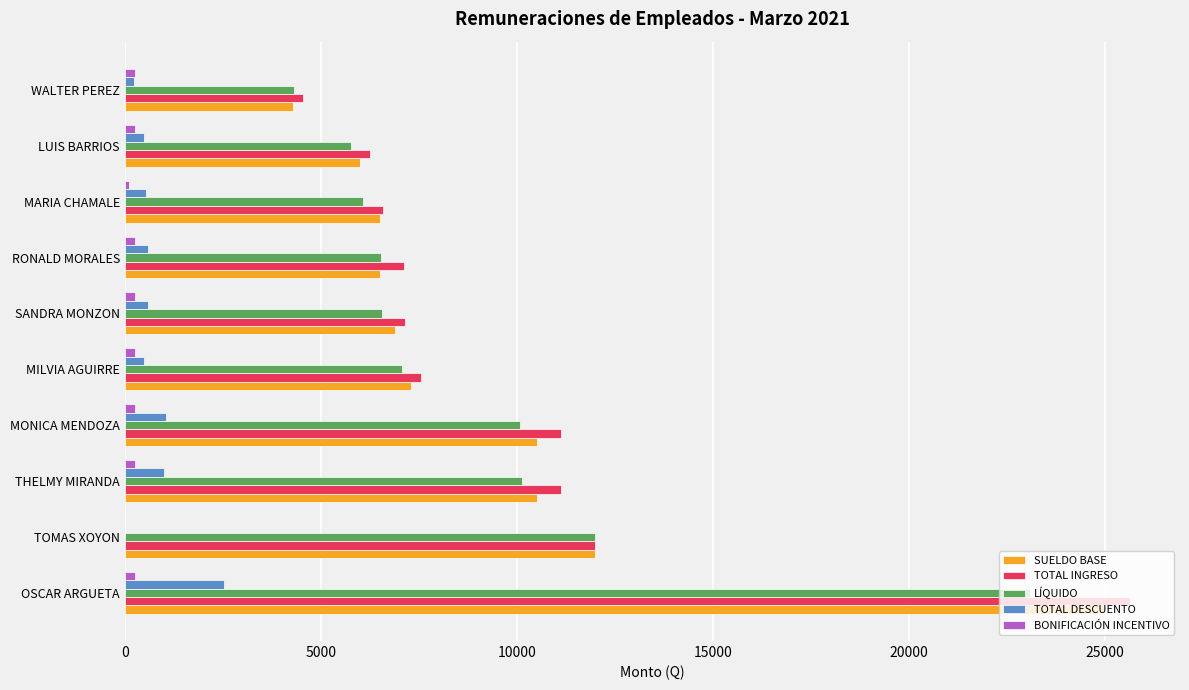

At which category does the chart reach its peak across all series?

OSCAR ARGUETA